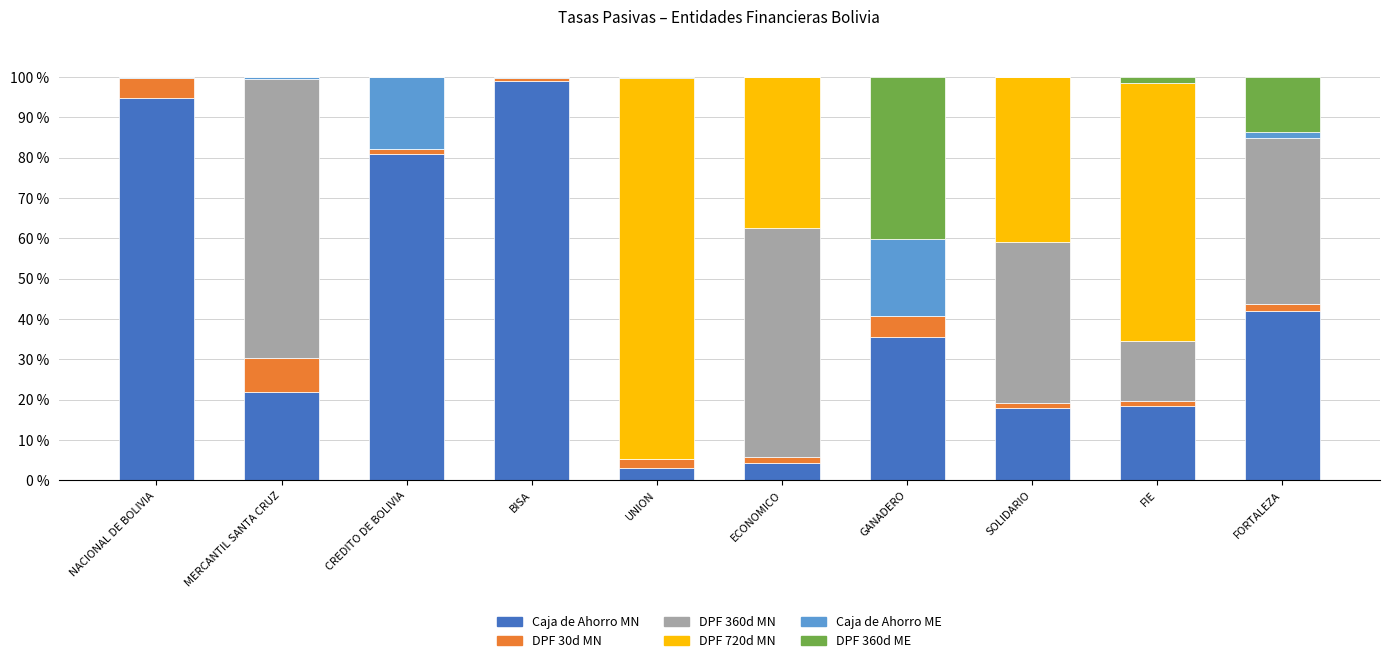

Which category has the highest value in the Caja de Ahorro MN series?

BISA